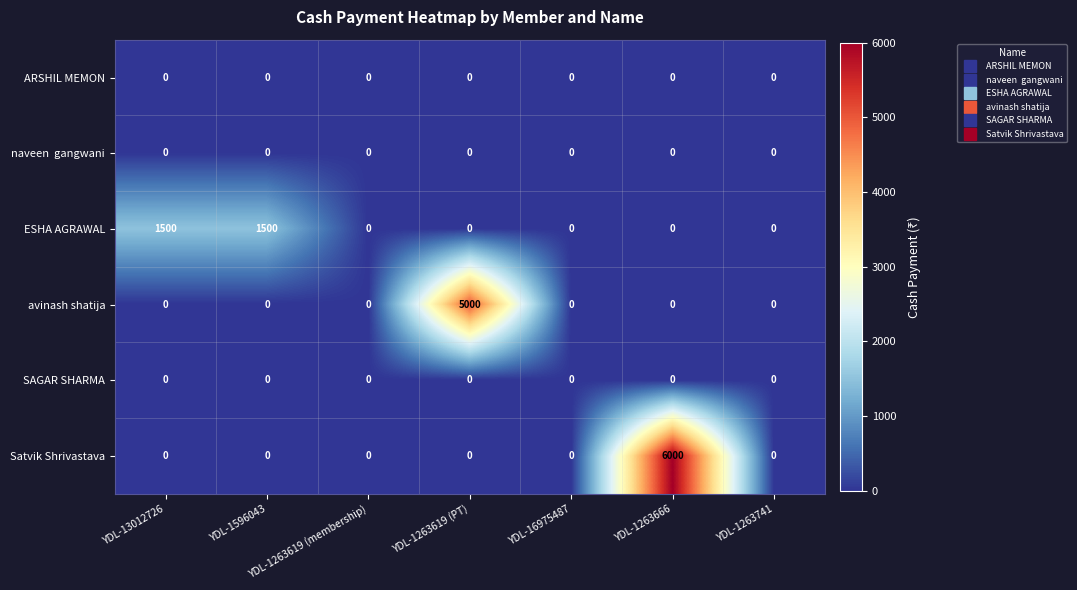

The avinash shatija series shows -1958 at YDL-1596043. True or false?

False